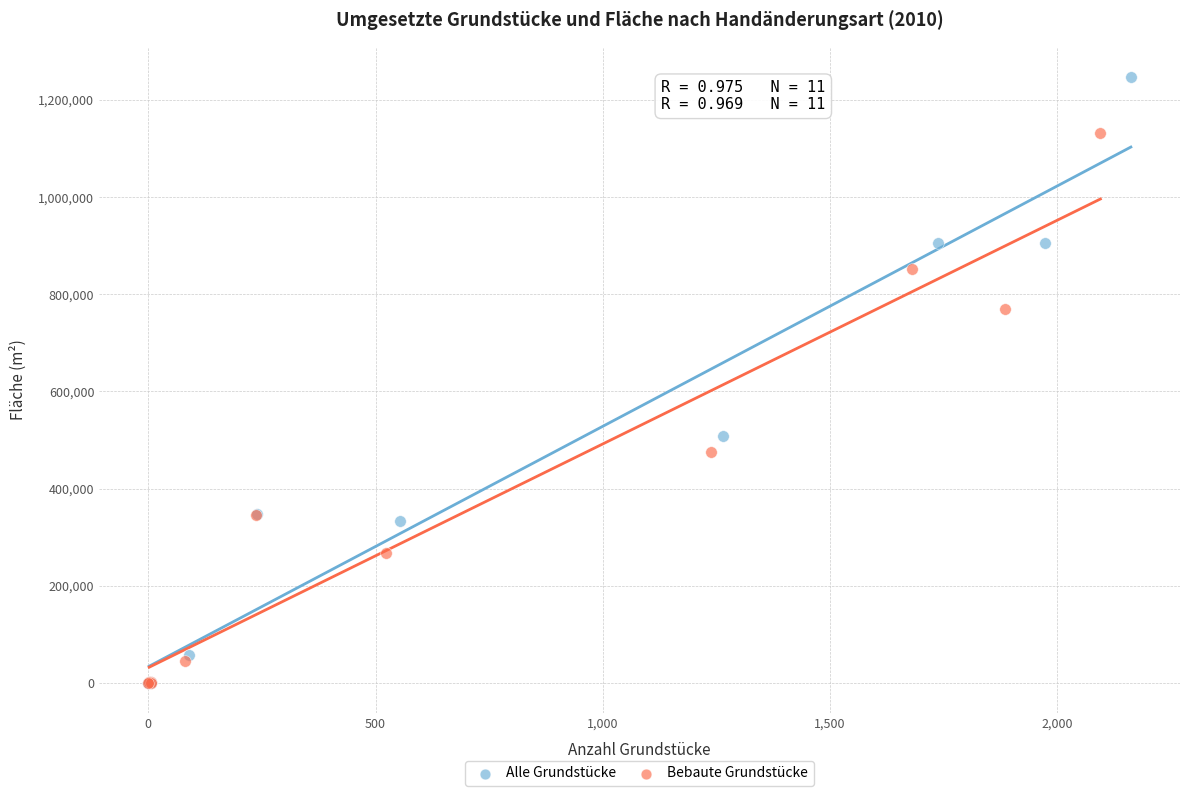

Which series reaches the maximum Y coordinate?

Alle Grundstücke